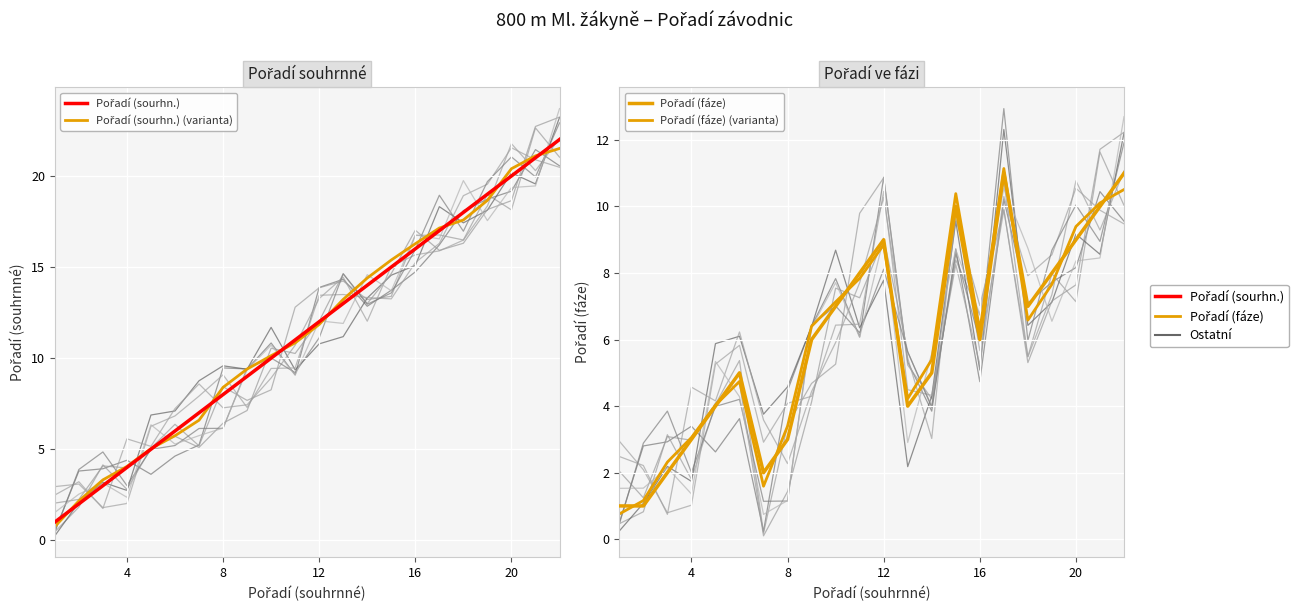

Is this an area chart (filled region under the line)?

No